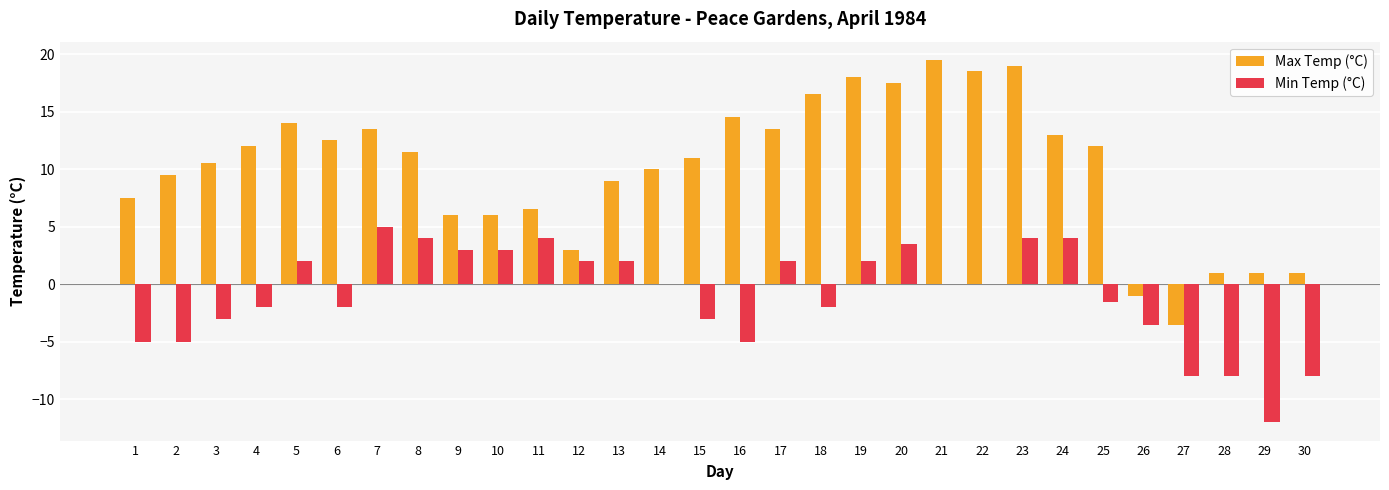

What is the sum of all Max Temp (°C) values?

303.0